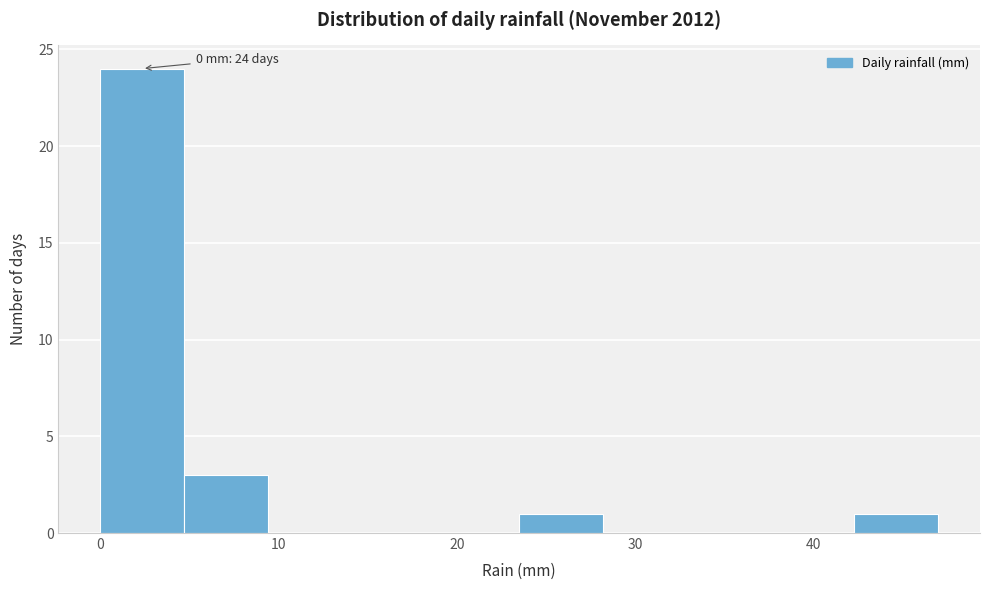

Over which range of the x-axis is the bar tallest?

0.0 to 4.7